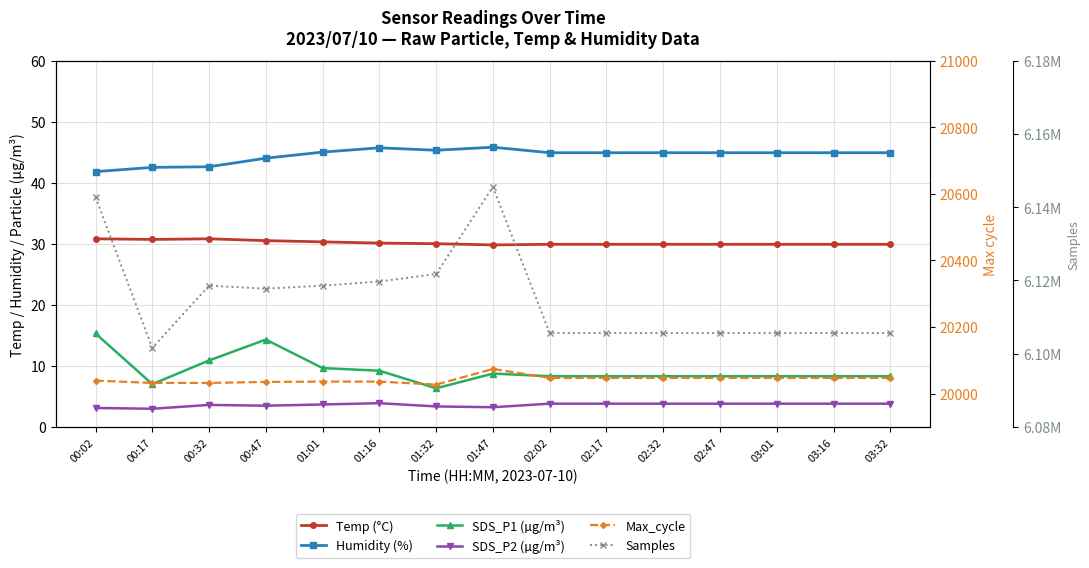

The Max_cycle series shows 20047.0 at 03:01. True or false?

True